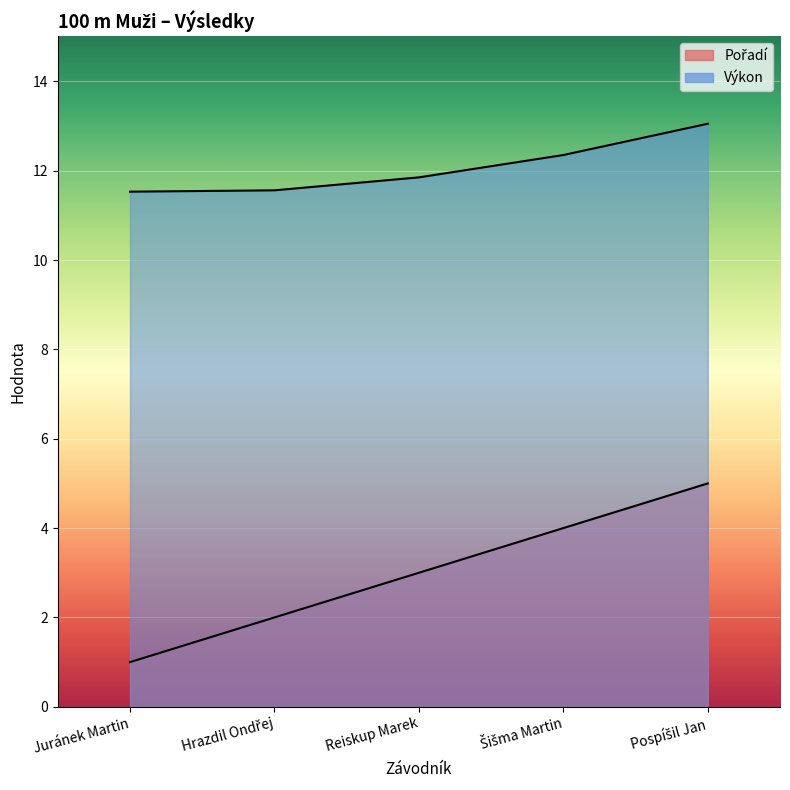

Rank the categories by Pořadí value from highest to lowest.

Pospíšil Jan, Šišma Martin, Reiskup Marek, Hrazdil Ondřej, Juránek Martin